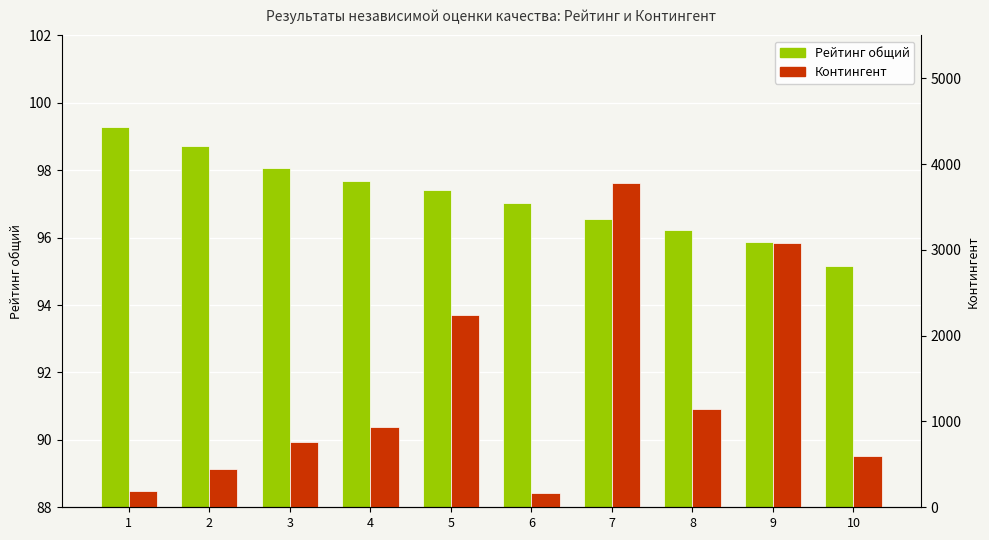

What is the minimum value for Рейтинг общий?

95.2